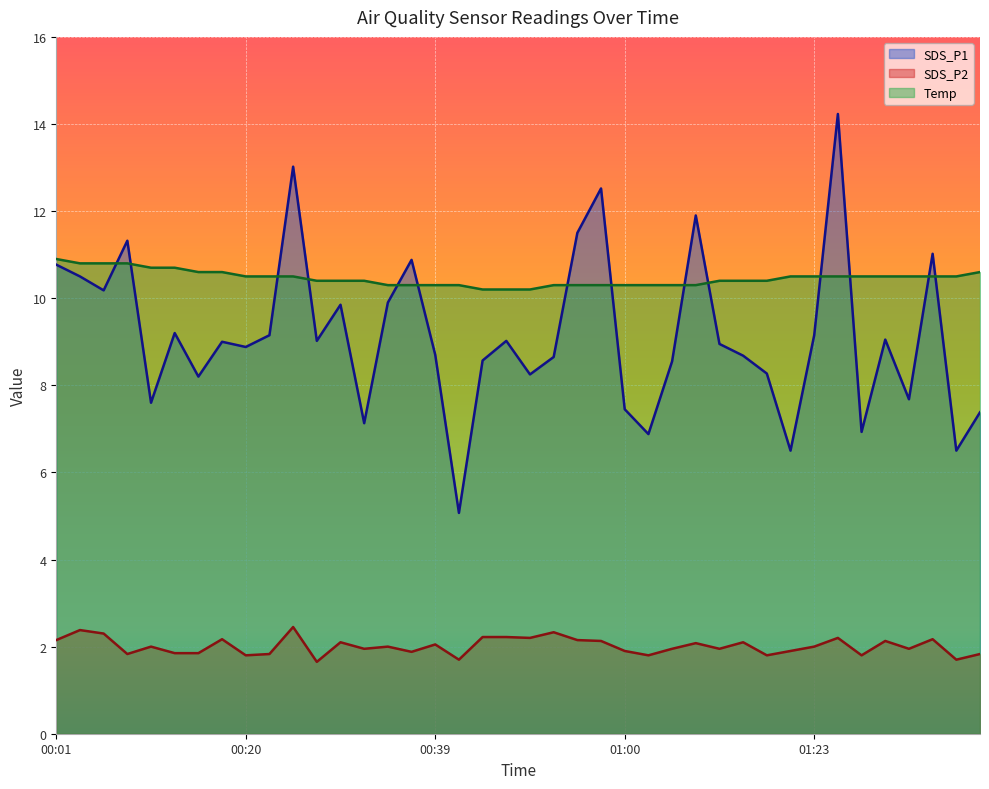

What is the difference between the highest and lowest values at 00:44?

8.0